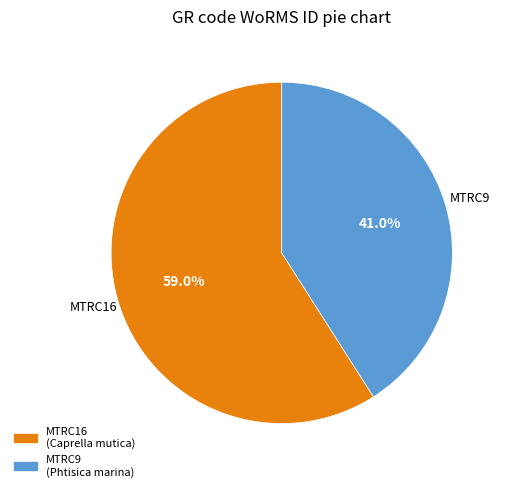

What percentage is NOT represented by MTRC9?

59.0%